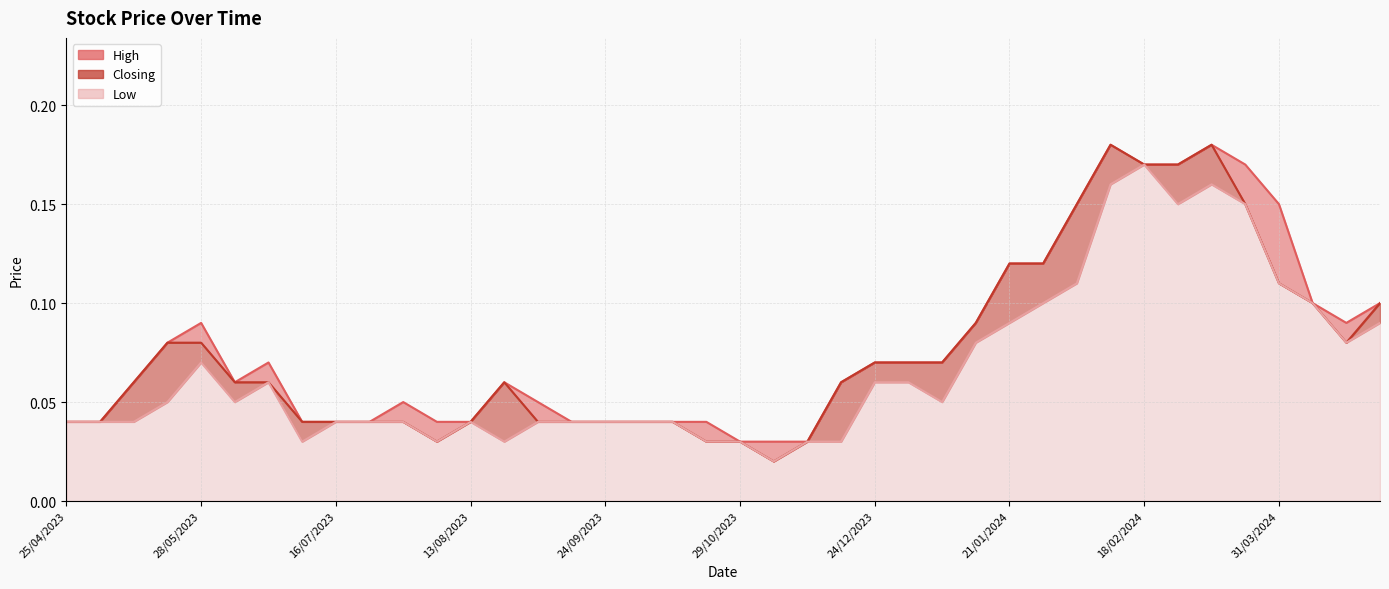

What is the sum of all Closing values?

3.0